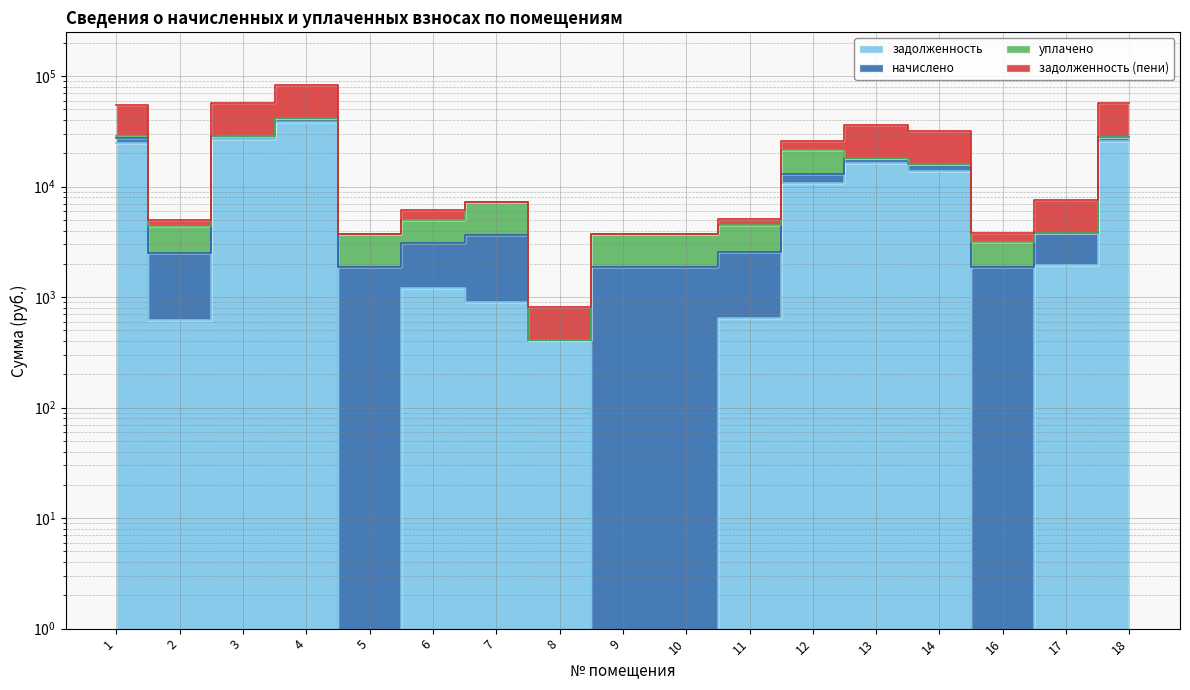

In задолженность, how many points are lower than both neighbors (excluding endpoints)?

3